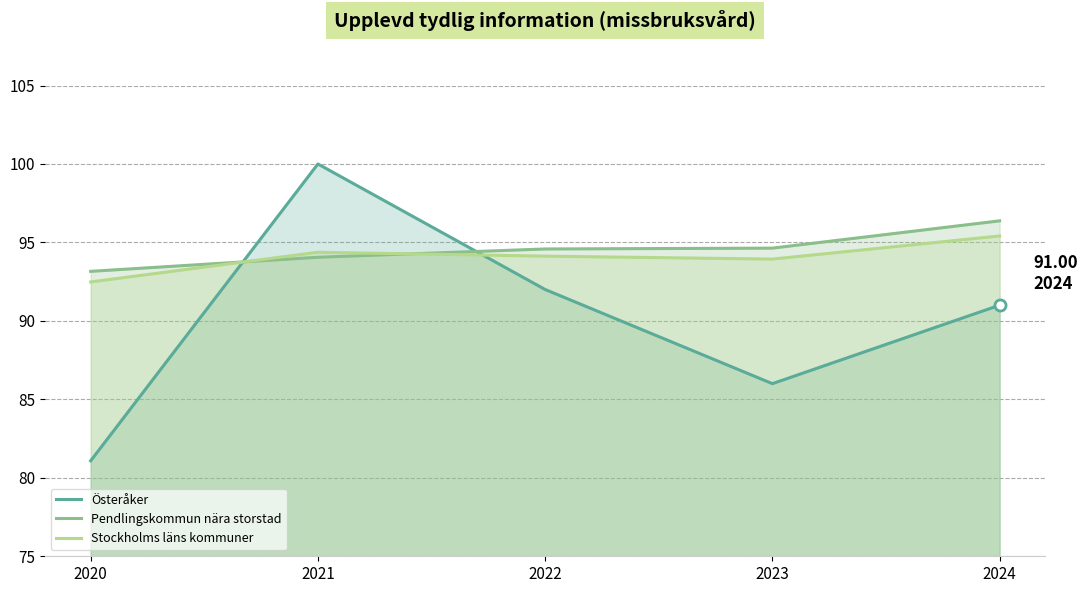

What is the total value across all series at 2020?

266.7